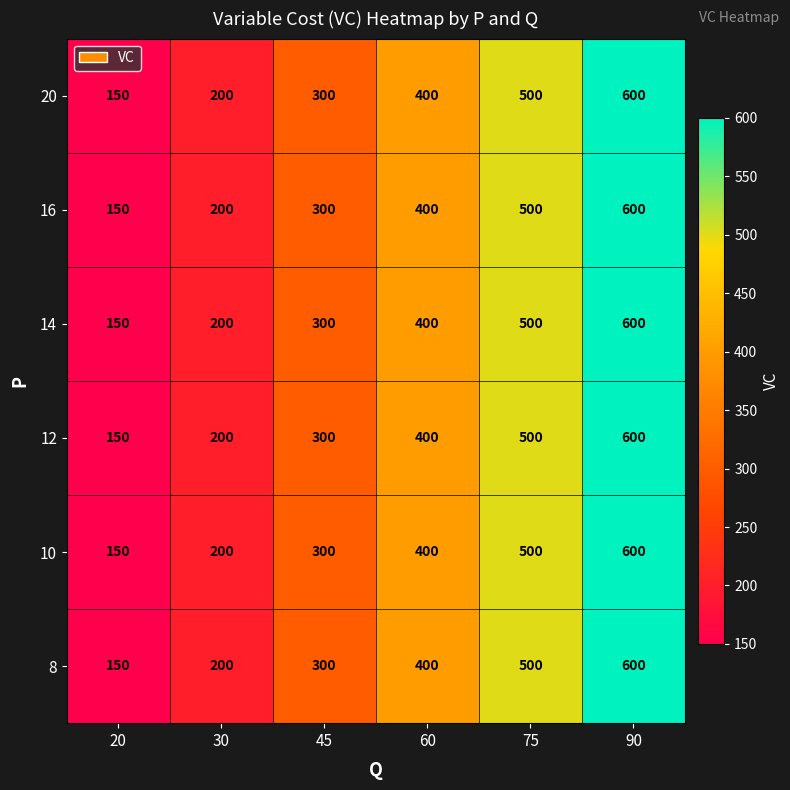

What is the sum of all 8 values?

2150